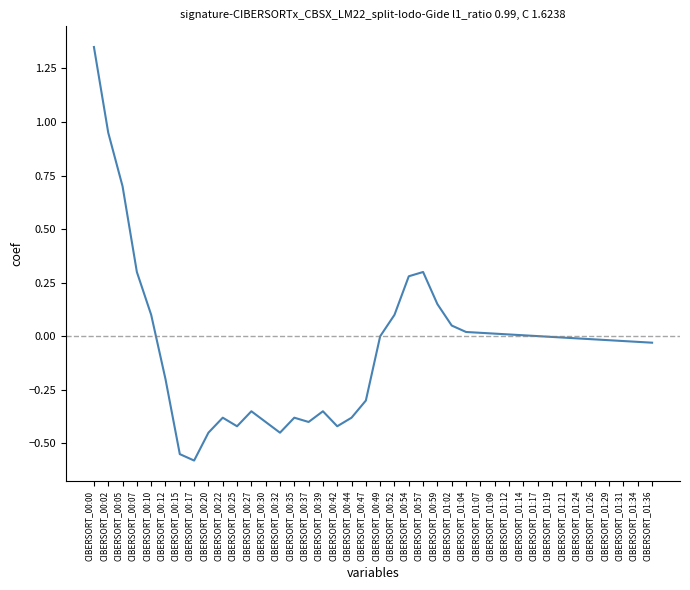

What is the change in value from CIBERSORT_00:12 to CIBERSORT_00:49?

+0.2